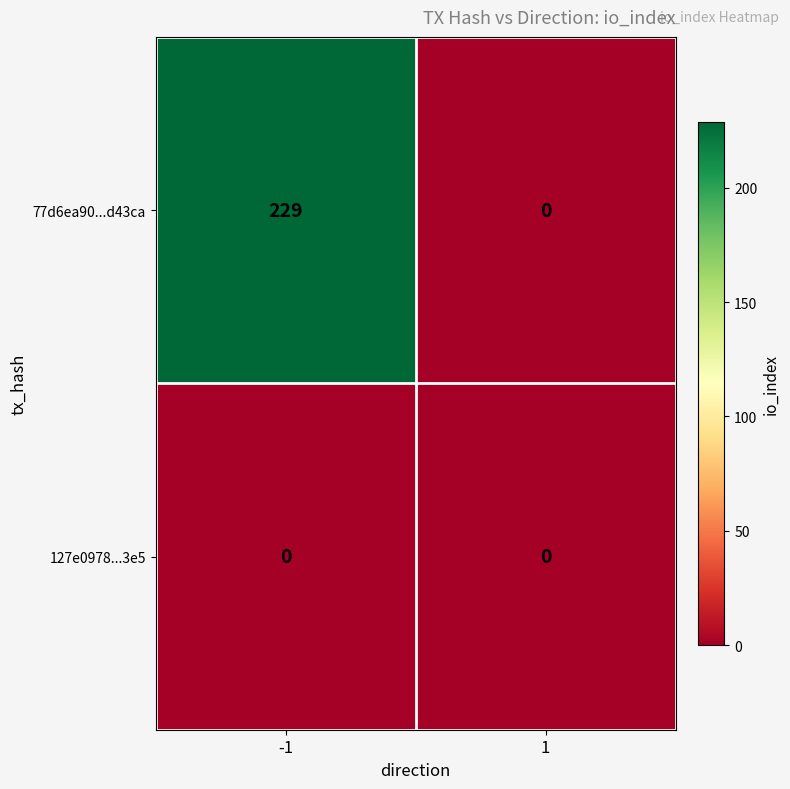

The 77d6ea90...d43ca series shows 79 at 1. True or false?

False